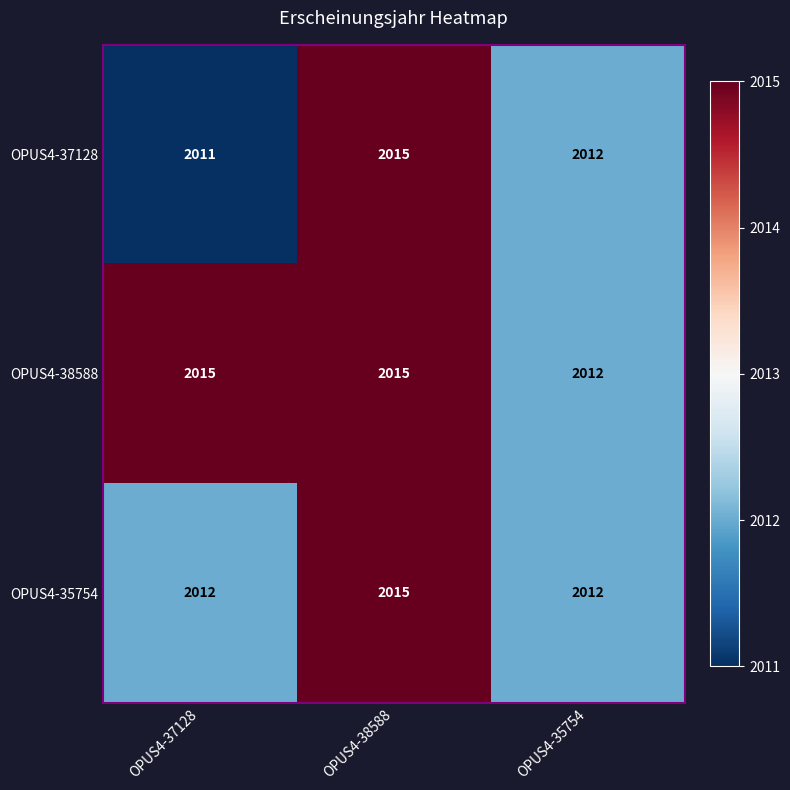

The value of OPUS4-38588 at OPUS4-37128 is 2015. True or false?

True